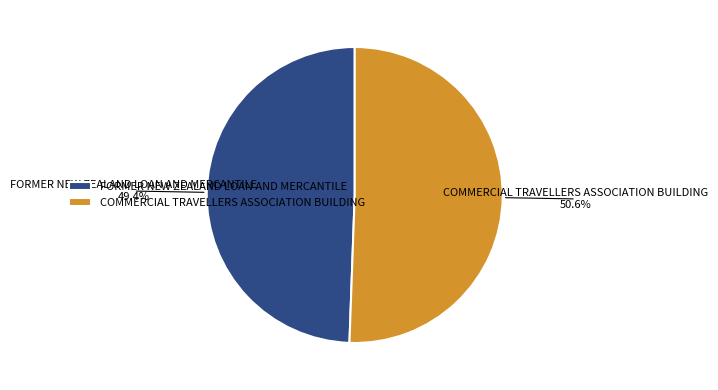

What is the smallest slice in the pie chart?

FORMER NEW ZEALAND LOAN AND MERCANTILE